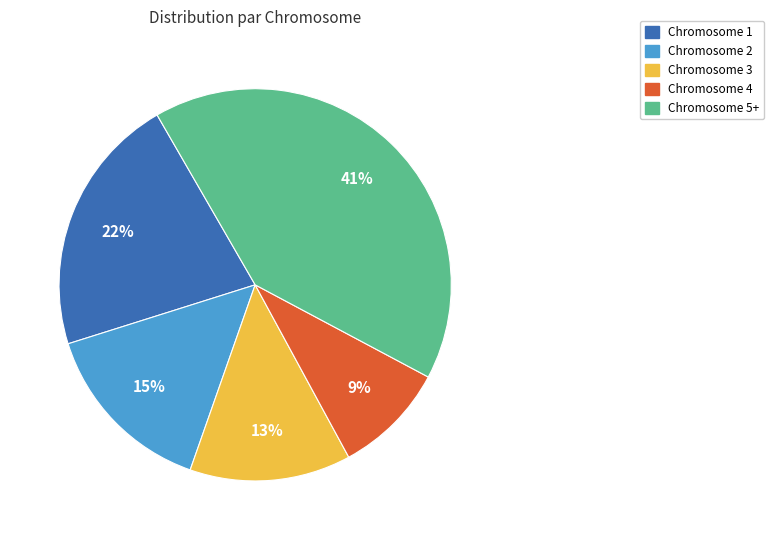

Between Chromosome 2 and Chromosome 3, which is larger?

Chromosome 2